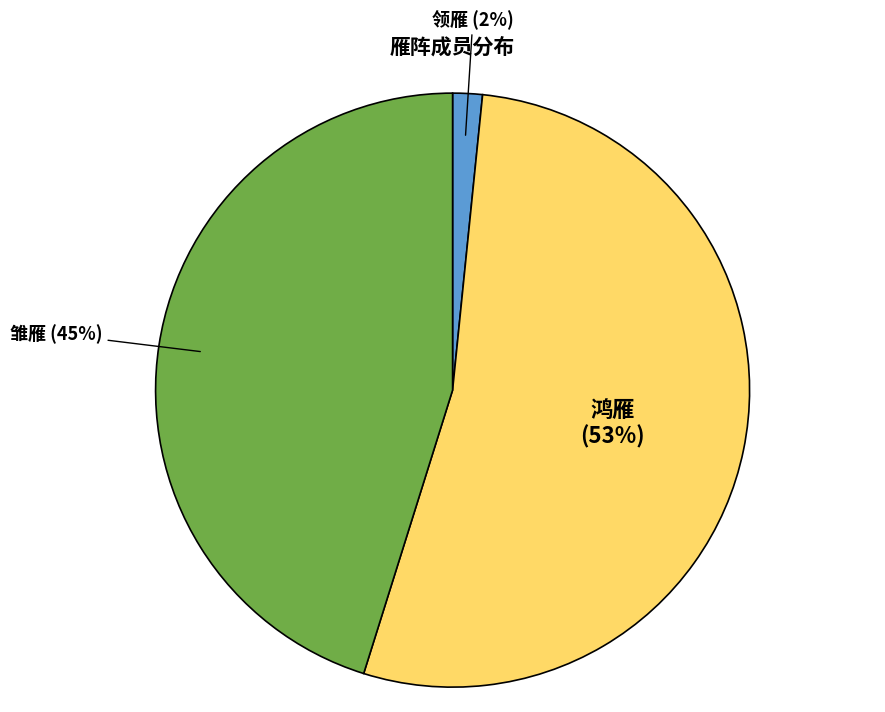

How many slices are in this pie chart?

3